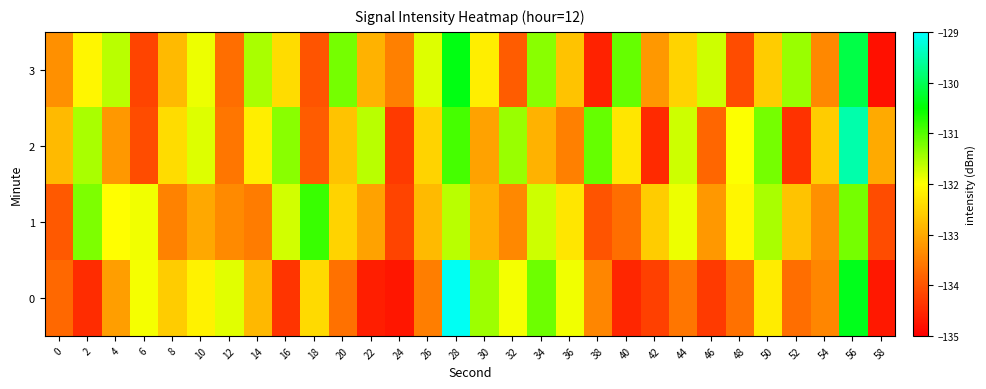

What is the spread (max minus min) of values at 42?

1.9